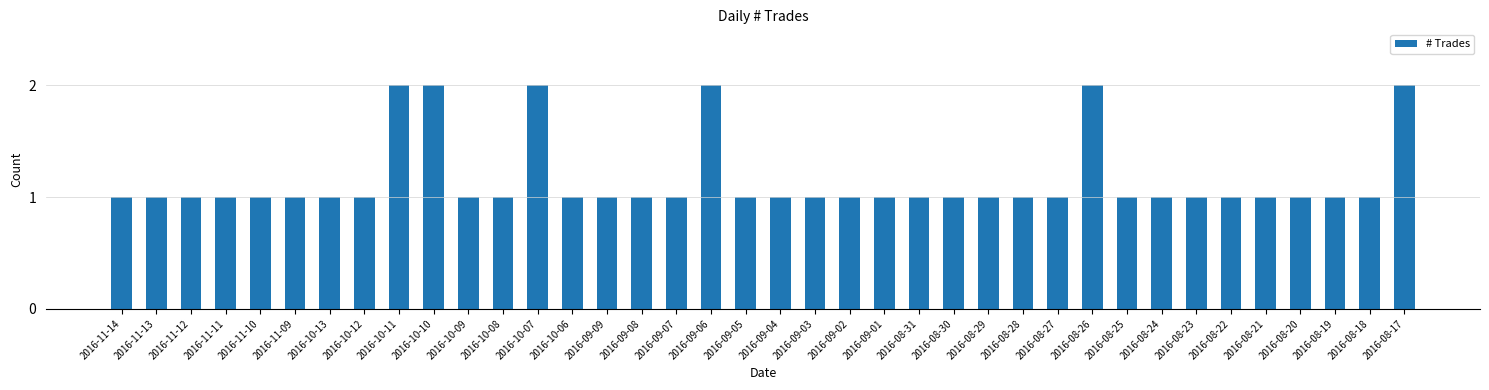

Count the number of data series in this chart.

1